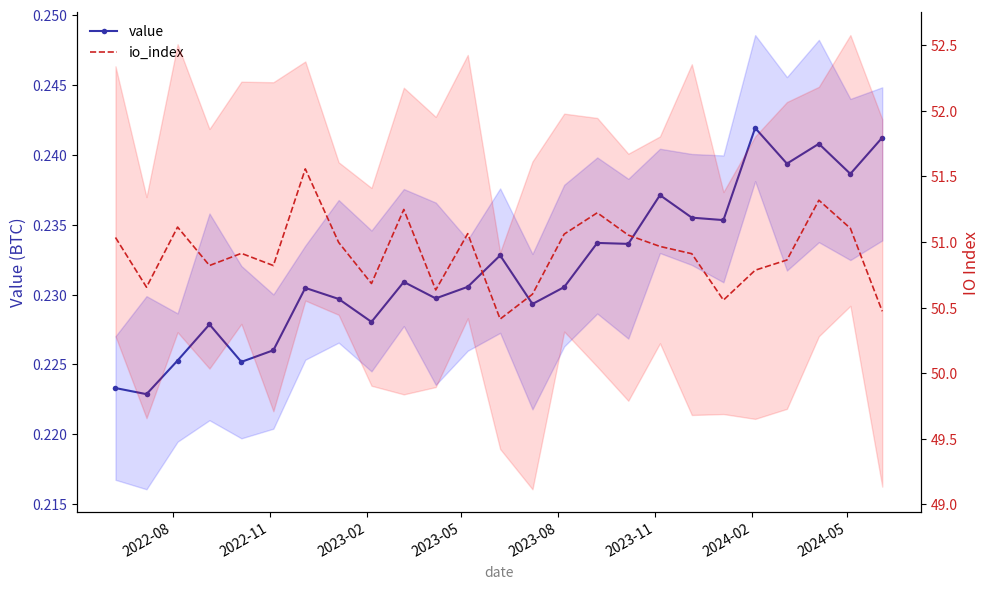

At how many categories does at least one series exceed 32?

25